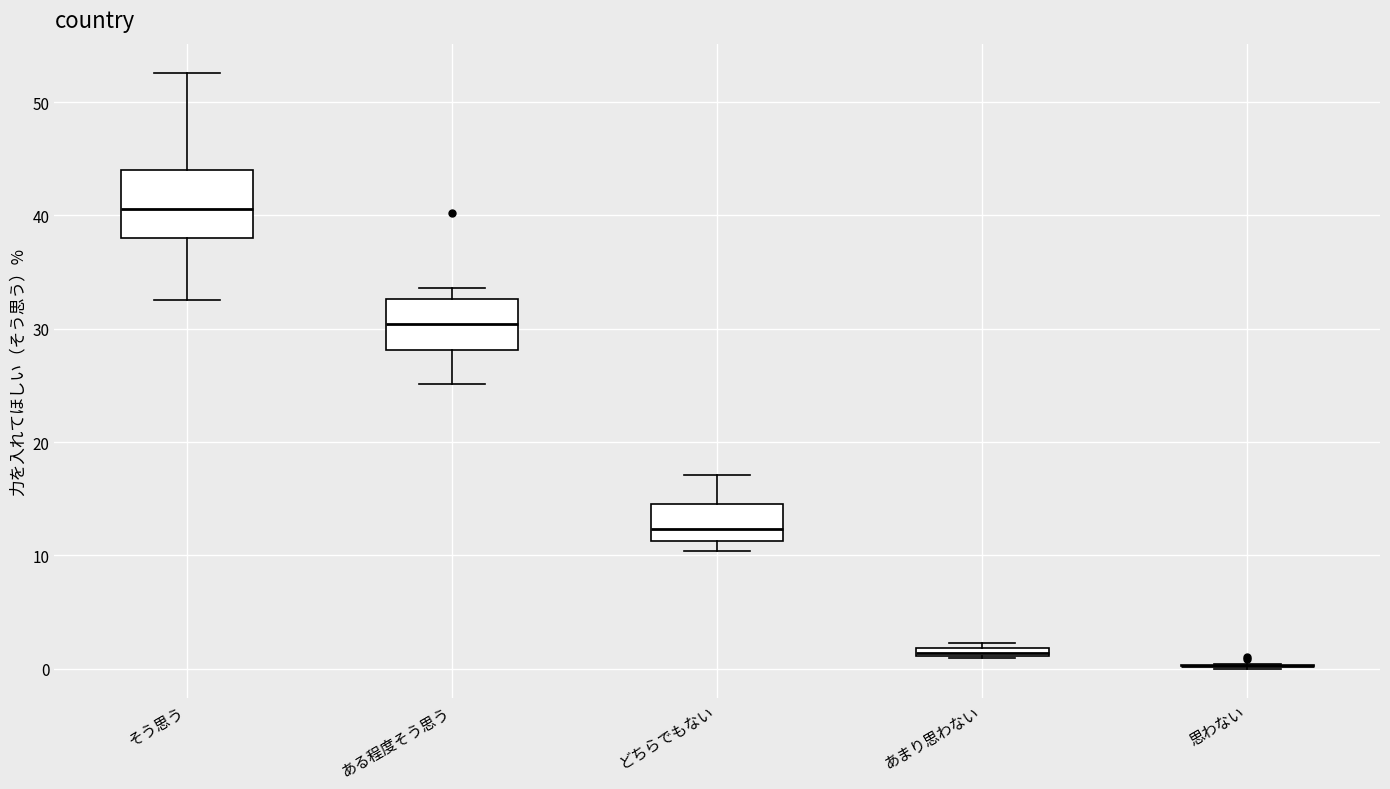

Comparing the boxes themselves (not the whiskers), which one is the tallest?

そう思う